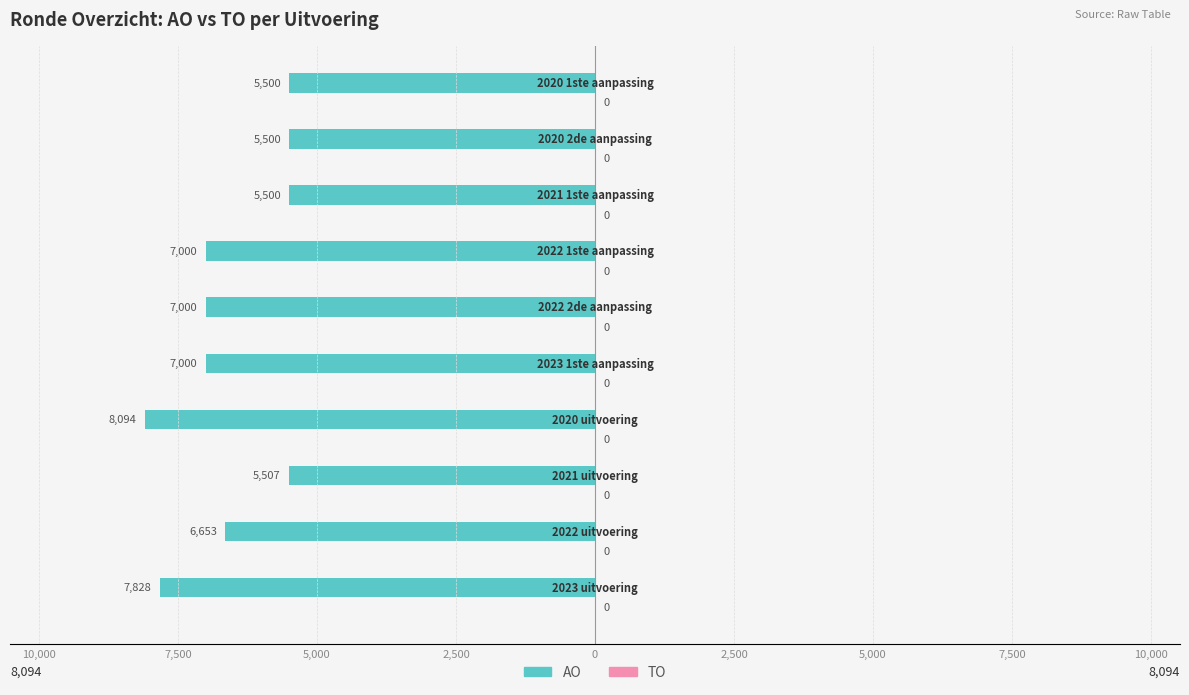

How many bars are there in total?

20